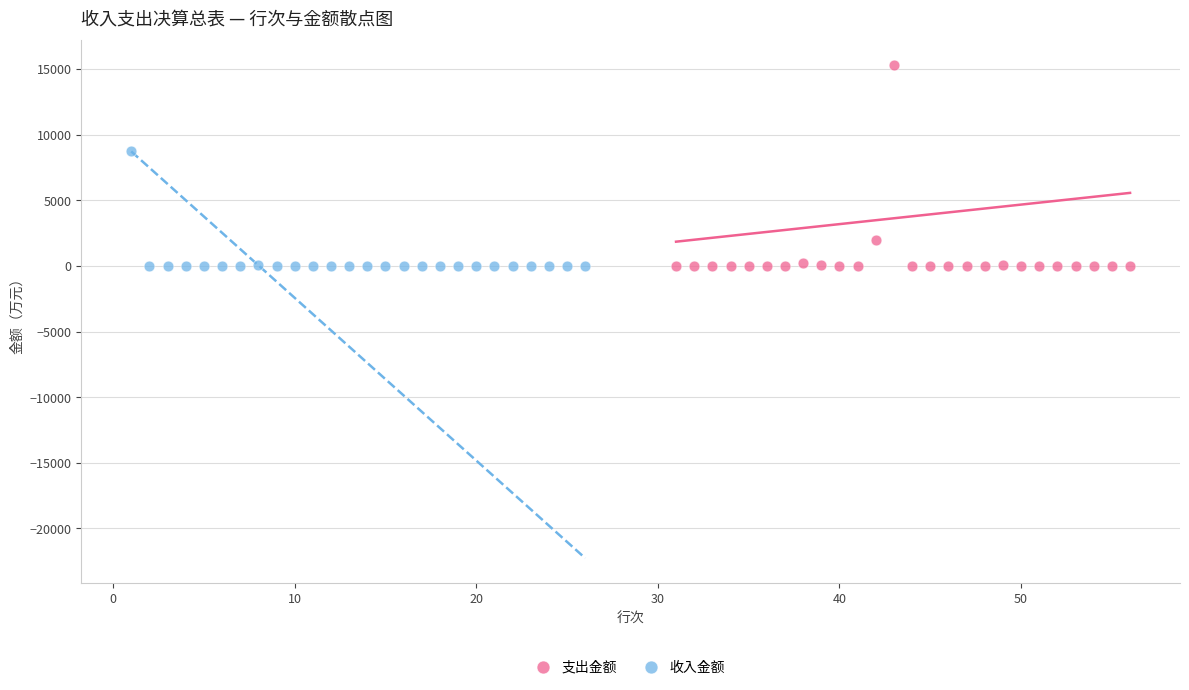

Which series has the largest Y range (max minus min)?

支出金额